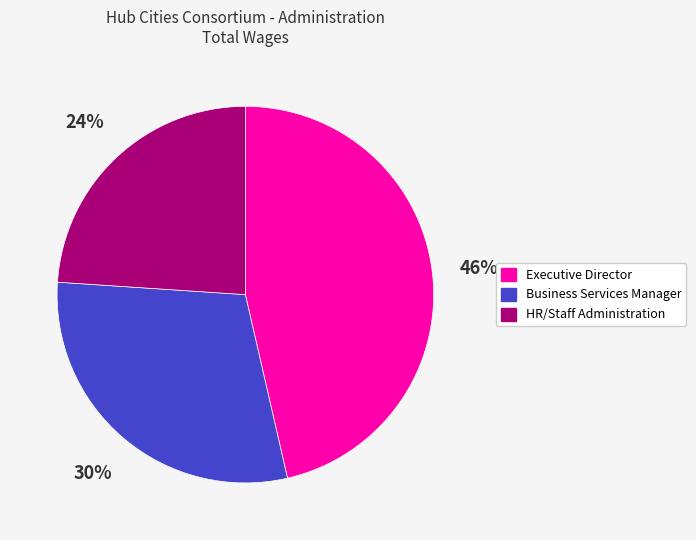

Combined, do Business Services Manager and Executive Director account for over 50%?

Yes